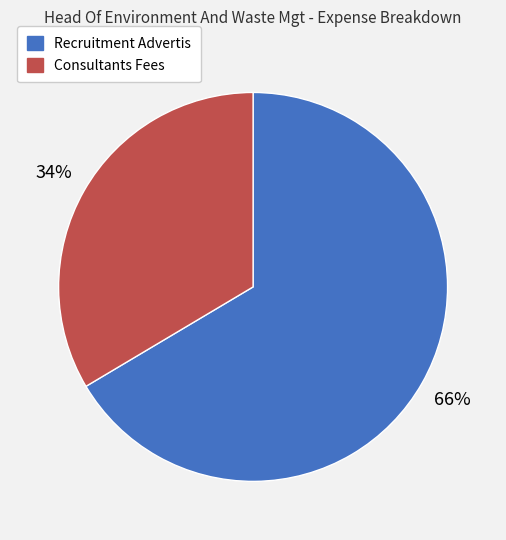

To the nearest percent, what is the combined percentage of Recruitment Advertis and Consultants Fees?

100%